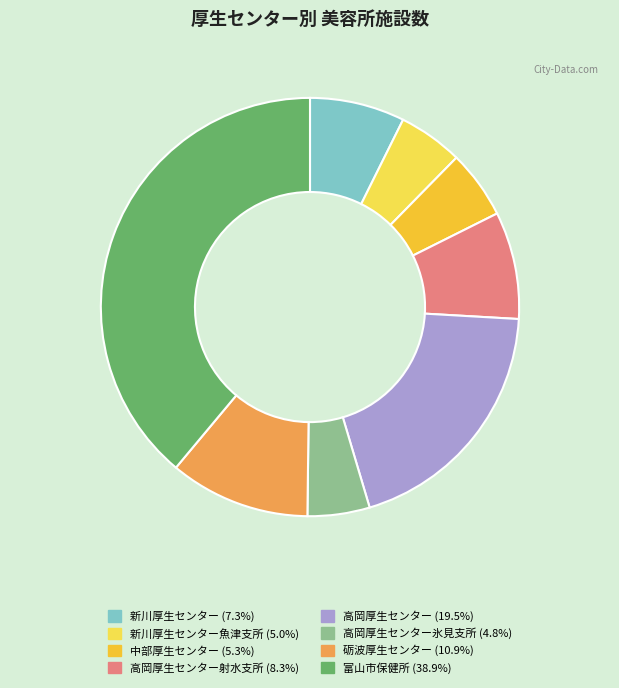

Is there any slice that represents more than half of the pie?

No